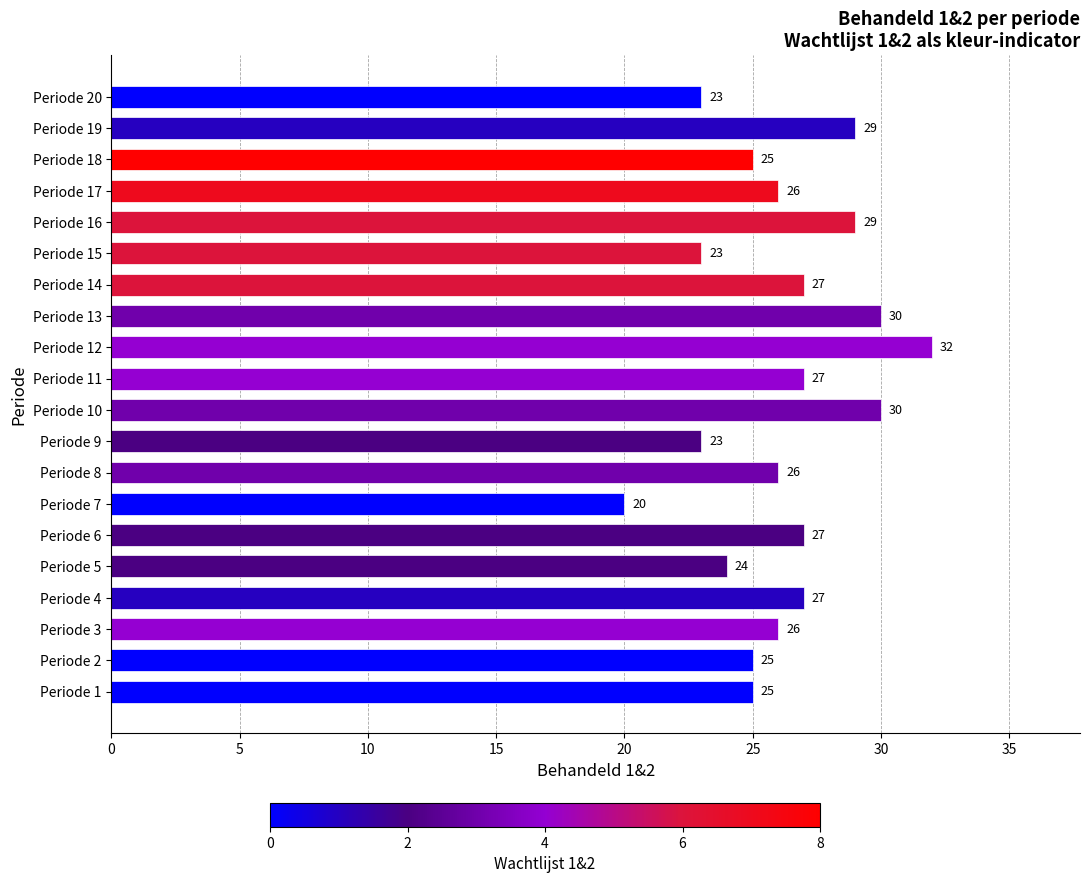

What is the average value?

26